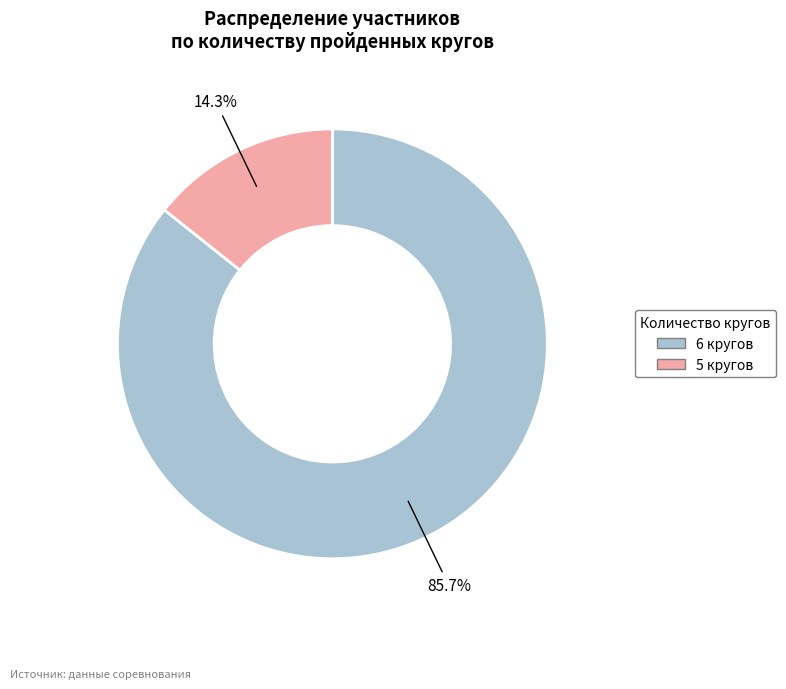

How many slices are in this pie chart?

2